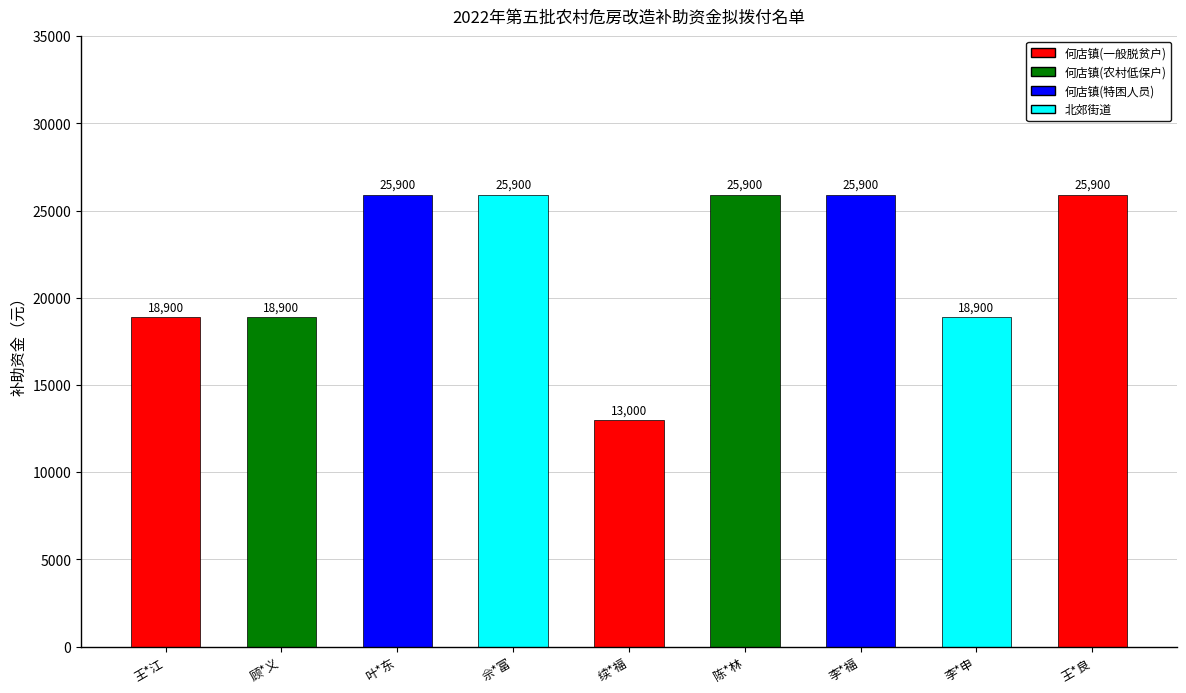

Reading left to right, extract all data points from this chart.

18900	18900	25900	25900	13000	25900	25900	18900	25900